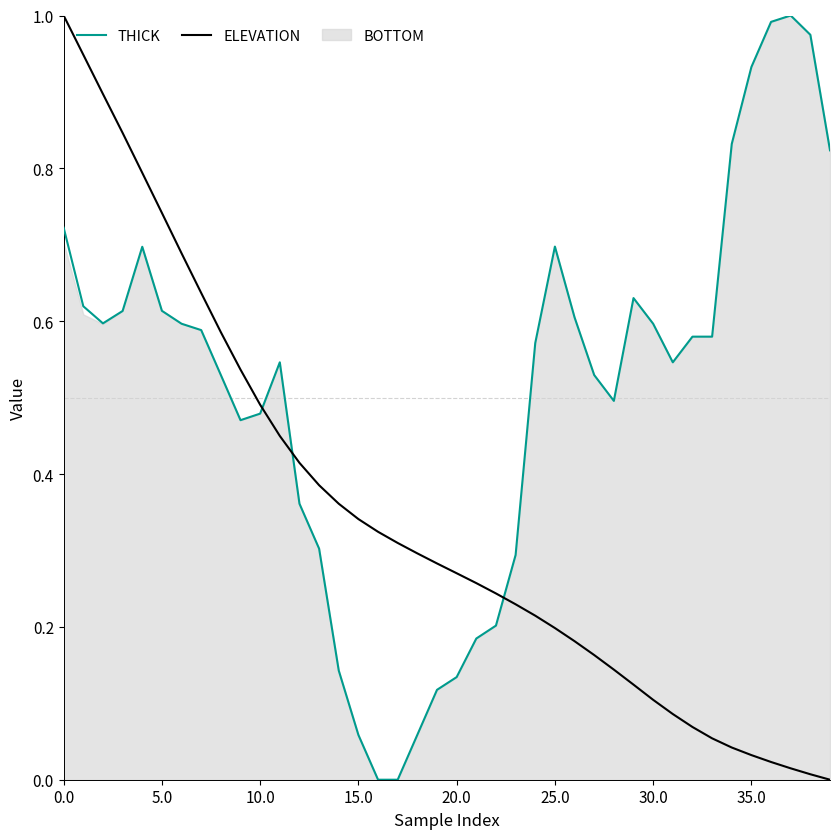

Rank the series at 14 from highest to lowest value.

ELEVATION, THICK